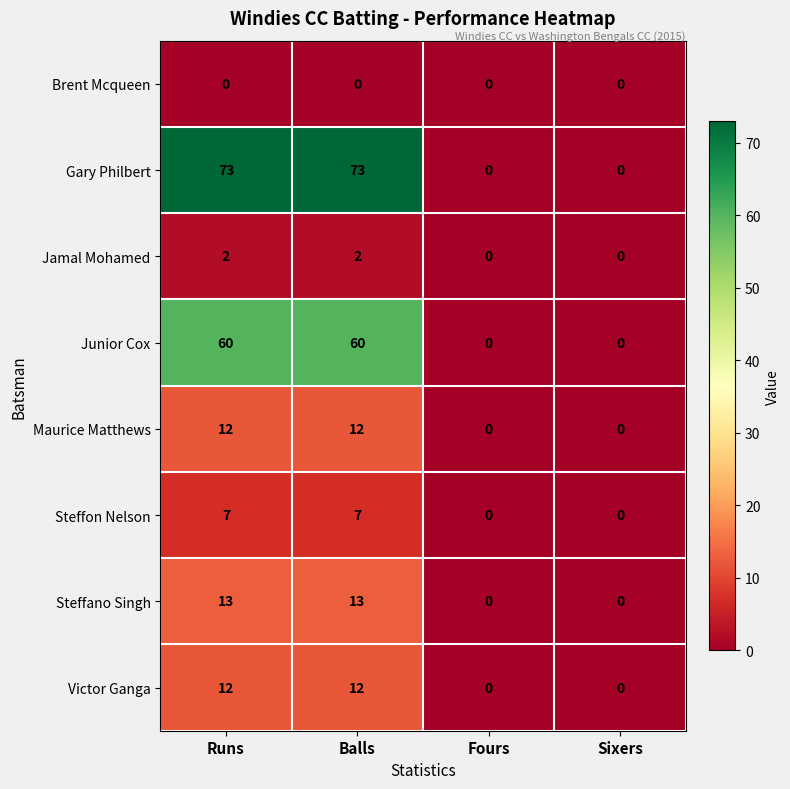

What is the greatest value displayed?

73